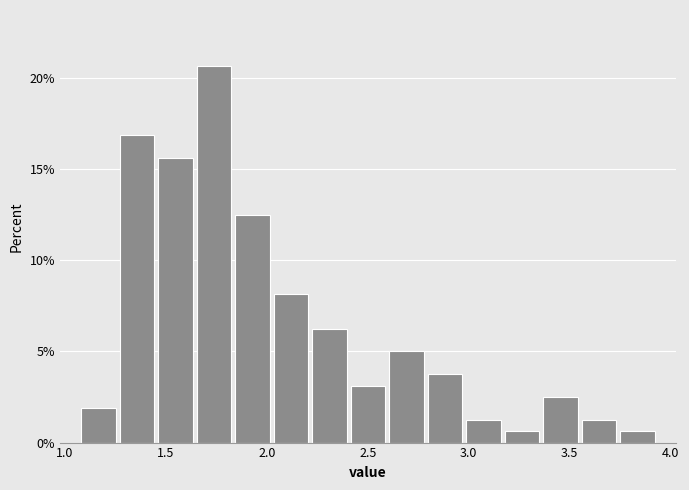

Around what value on the x-axis is the tallest bar? Give the approximate position of its centre, as read against the axis.

1.75